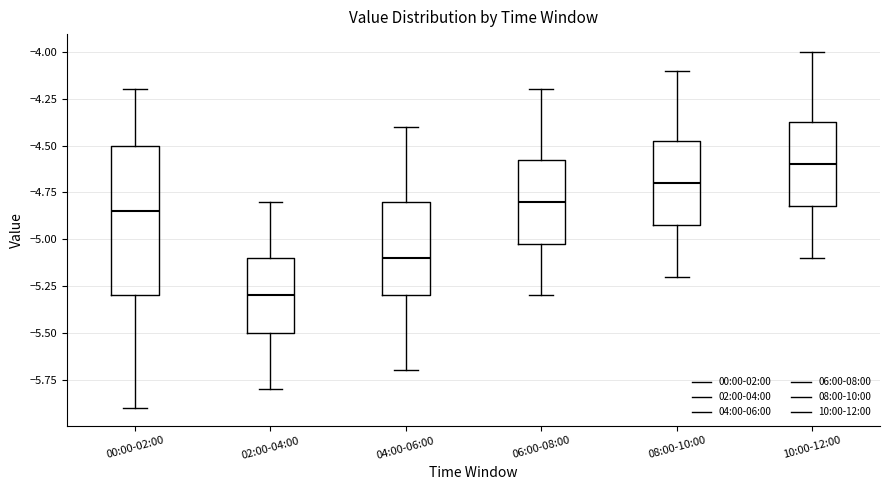

Where does the upper whisker of the box for 08:00-10:00 end on the y-axis? The values are not printed on the chart, so give them approximately, as read against the axis.

-4.10